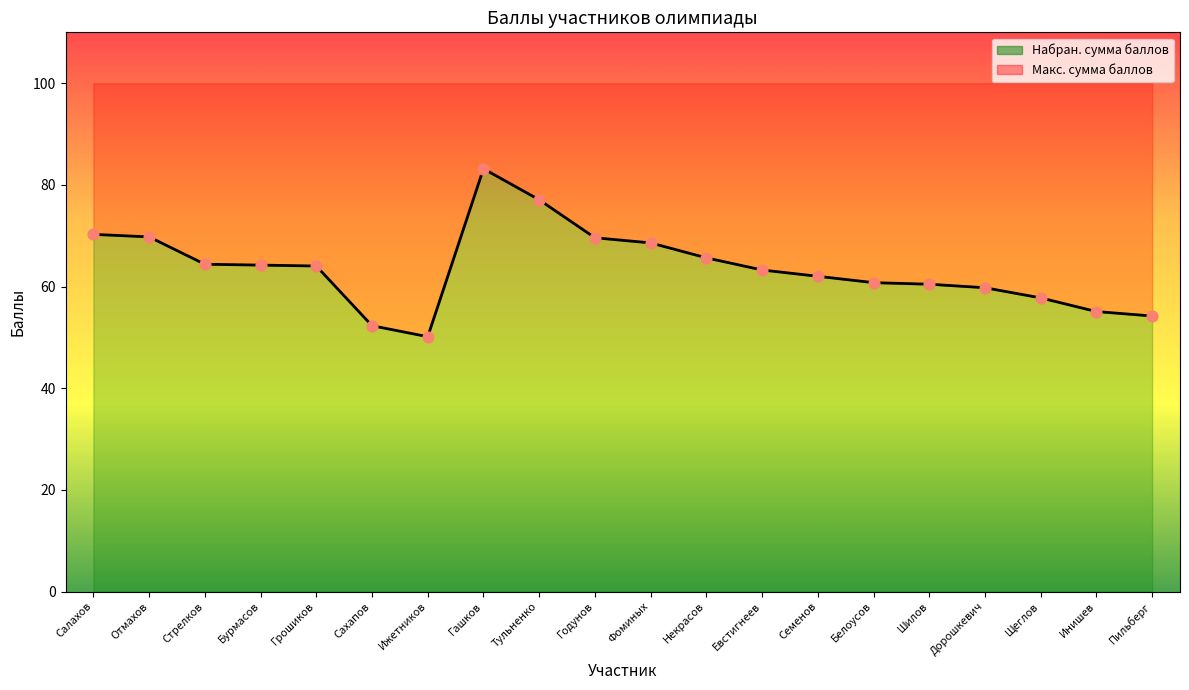

What is the change in value from Годунов to Инишев?

-14.5